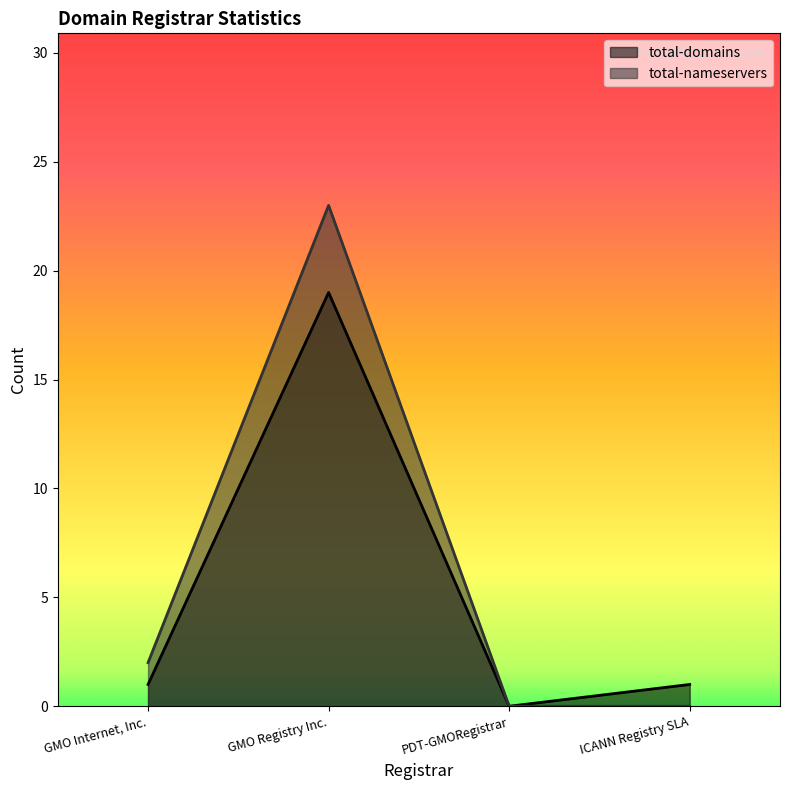

Rank the series at ICANN Registry SLA from lowest to highest value.

total-nameservers, total-domains